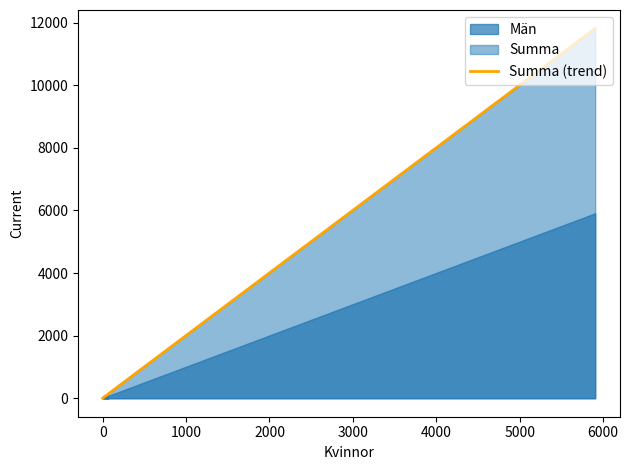

Count the number of categories in the chart.

9